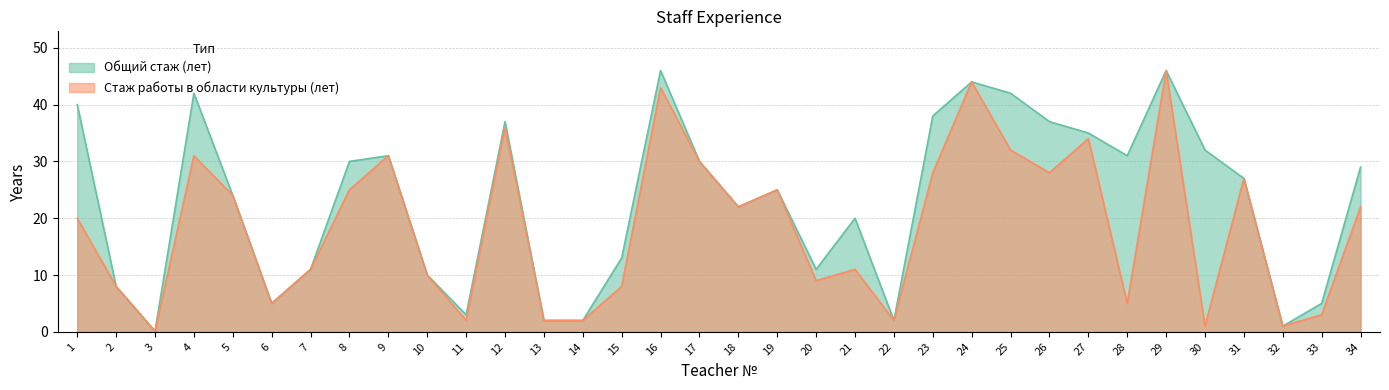

Reading left to right, extract all data points from this chart.

Общий стаж (лет): 1=40.0	2=8.0	3=0.1	4=42.0	5=24.0	6=5.0	7=11.0	8=30.0	9=31.0	10=10.0	11=3.0	12=37.0	13=2.0	14=2.0	15=13.0	16=46.0	17=30.0	18=22.0	19=25.0	20=11.0	21=20.0	22=2.0	23=38.0	24=44.0	25=42.0	26=37.0	27=35.0	28=31.0	29=46.0	30=32.0	31=27.0	32=1.0	33=5.0	34=29.0
Стаж работы в области культуры (лет): 1=20.0	2=8.0	3=0.1	4=31.0	5=24.0	6=5.0	7=11.0	8=25.0	9=31.0	10=10.0	11=2.0	12=36.0	13=2.0	14=2.0	15=8.0	16=43.0	17=30.0	18=22.0	19=25.0	20=9.0	21=11.0	22=2.0	23=28.0	24=44.0	25=32.0	26=28.0	27=34.0	28=5.0	29=46.0	30=1.0	31=27.0	32=1.0	33=3.0	34=22.0